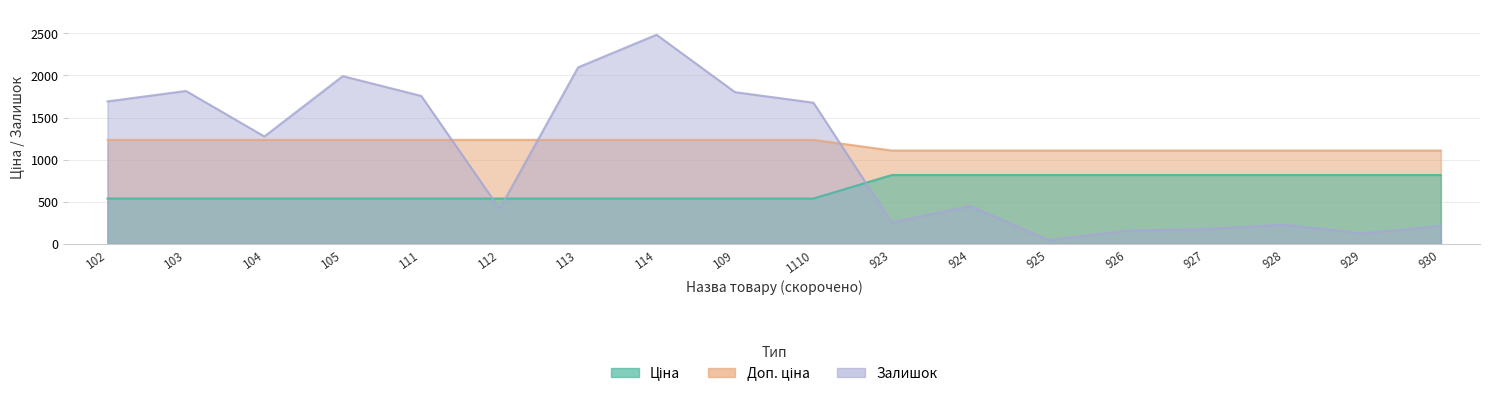

How many data points does each series have?

18